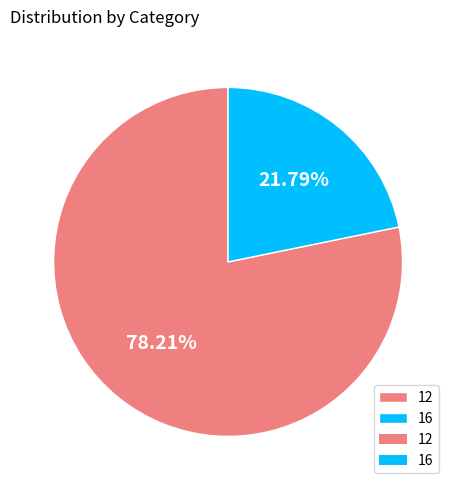

What is the ratio of the value at 12 to the value at 16?

3.6